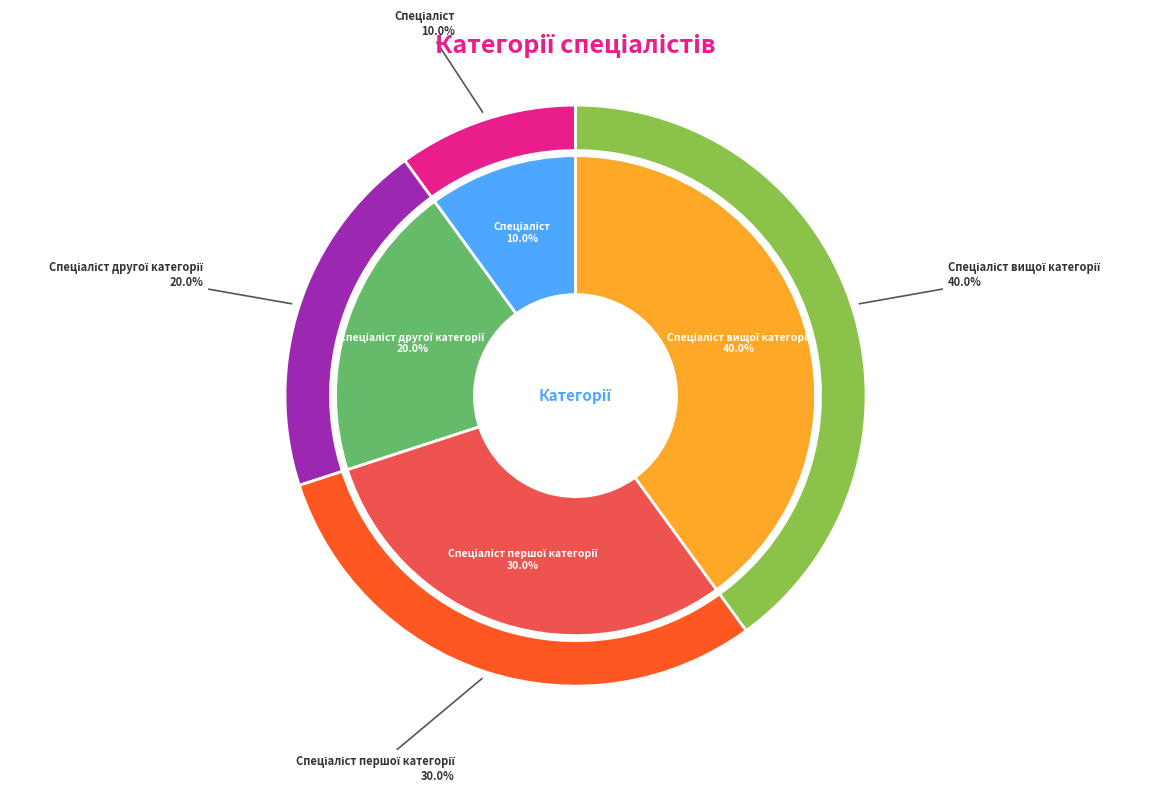

To the nearest percent, what percentage of the pie is Спеціаліст?

10%